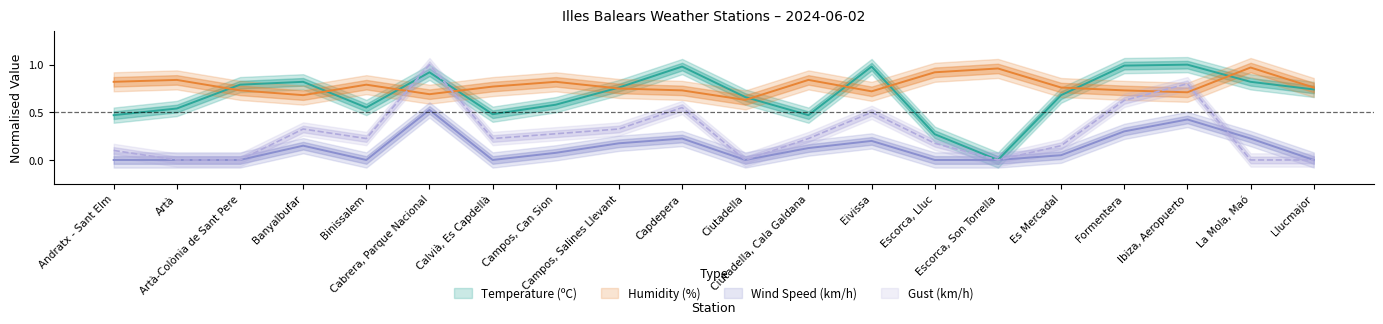

Reading left to right, what are all the values shown in this chart?

Temperature (ºC): Andratx - Sant Elm=0.5	Artà=0.5	Artà-Colònia de Sant Pere=0.8	Banyalbufar=0.8	Binissalem=0.5	Cabrera, Parque Nacional=0.9	Calvià, Es Capdellà=0.5	Campos, Can Sion=0.6	Campos, Salines Llevant=0.8	Capdepera=1.0	Ciutadella=0.7	Ciutadella, Cala Galdana=0.5	Eivissa=1.0	Escorca, Lluc=0.3	Escorca, Son Torrella=0.0	Es Mercadal=0.7	Formentera=1.0	Ibiza, Aeropuerto=1.0	La Mola, Maó=0.8	Llucmajor=0.7
Humidity (%): Andratx - Sant Elm=0.8	Artà=0.8	Artà-Colònia de Sant Pere=0.7	Banyalbufar=0.7	Binissalem=0.8	Cabrera, Parque Nacional=0.7	Calvià, Es Capdellà=0.8	Campos, Can Sion=0.8	Campos, Salines Llevant=0.8	Capdepera=0.7	Ciutadella=0.6	Ciutadella, Cala Galdana=0.8	Eivissa=0.7	Escorca, Lluc=0.9	Escorca, Son Torrella=1.0	Es Mercadal=0.8	Formentera=0.7	Ibiza, Aeropuerto=0.7	La Mola, Maó=1.0	Llucmajor=0.8
Wind Speed (km/h): Andratx - Sant Elm=0.0	Artà=0.0	Artà-Colònia de Sant Pere=0.0	Banyalbufar=0.1	Binissalem=0.0	Cabrera, Parque Nacional=0.5	Calvià, Es Capdellà=0.0	Campos, Can Sion=0.1	Campos, Salines Llevant=0.2	Capdepera=0.2	Ciutadella=0.0	Ciutadella, Cala Galdana=0.1	Eivissa=0.2	Escorca, Lluc=0.0	Escorca, Son Torrella=0.0	Es Mercadal=0.0	Formentera=0.3	Ibiza, Aeropuerto=0.4	La Mola, Maó=0.2	Llucmajor=0.0
Gust (km/h): Andratx - Sant Elm=0.1	Artà=0.0	Artà-Colònia de Sant Pere=0.0	Banyalbufar=0.3	Binissalem=0.2	Cabrera, Parque Nacional=1.0	Calvià, Es Capdellà=0.2	Campos, Can Sion=0.3	Campos, Salines Llevant=0.3	Capdepera=0.5	Ciutadella=0.0	Ciutadella, Cala Galdana=0.2	Eivissa=0.5	Escorca, Lluc=0.2	Escorca, Son Torrella=0.0	Es Mercadal=0.1	Formentera=0.6	Ibiza, Aeropuerto=0.8	La Mola, Maó=0.0	Llucmajor=0.0